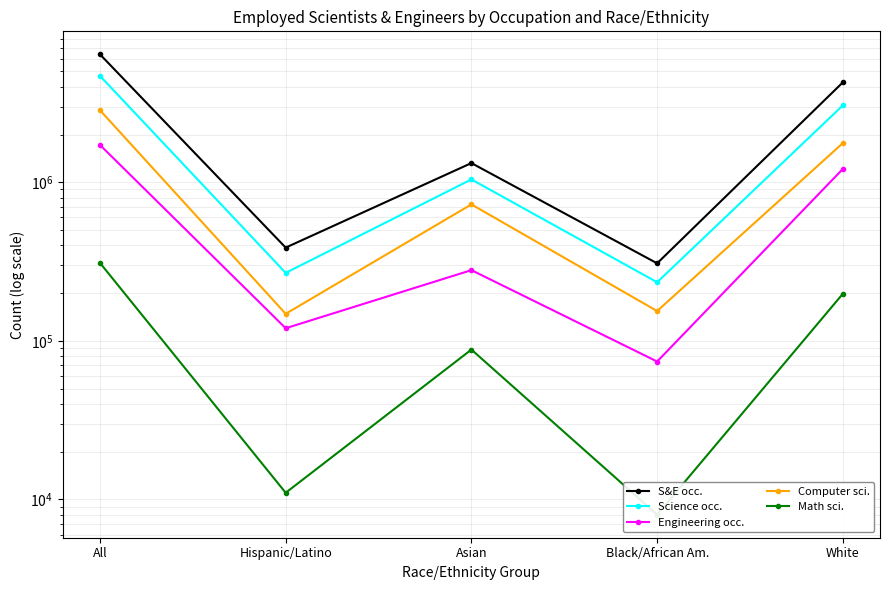

At which label does S&E occ. reach its minimum?

Black/African Am.